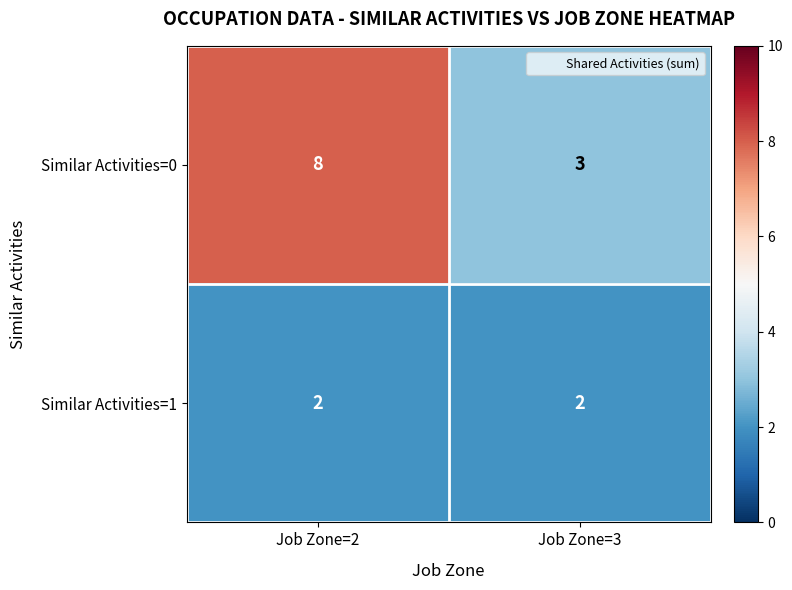

List the series in order of their peak value, lowest first.

Similar Activities=1, Similar Activities=0